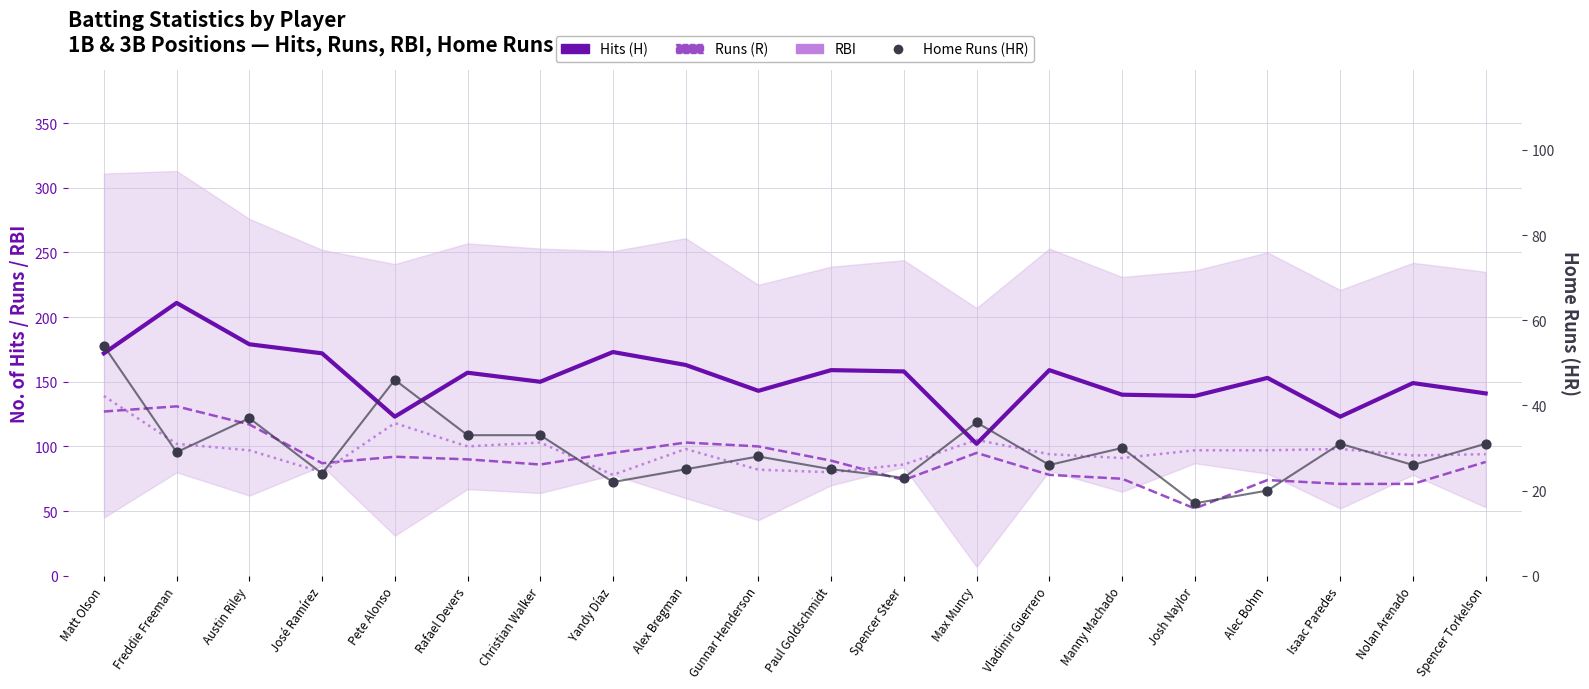

What is the total value across all series at Austin Riley?

430